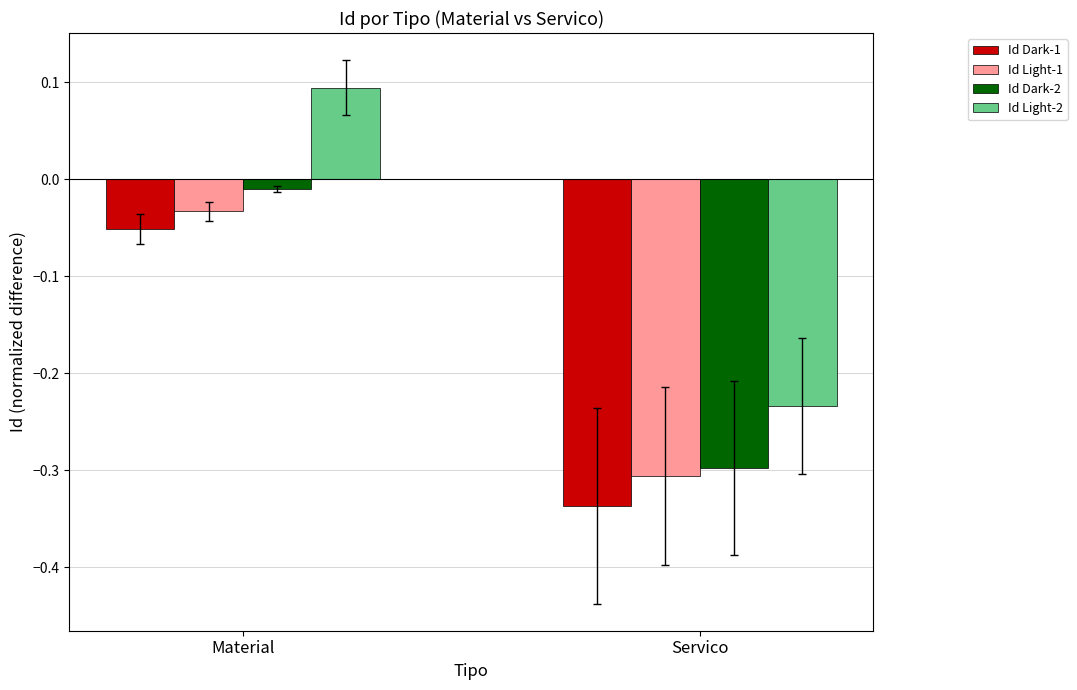

How many bars are there in total?

8